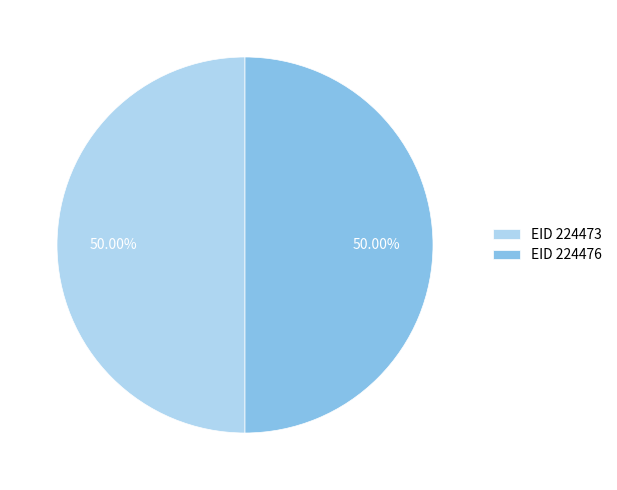

Count the number of slices in the pie.

2